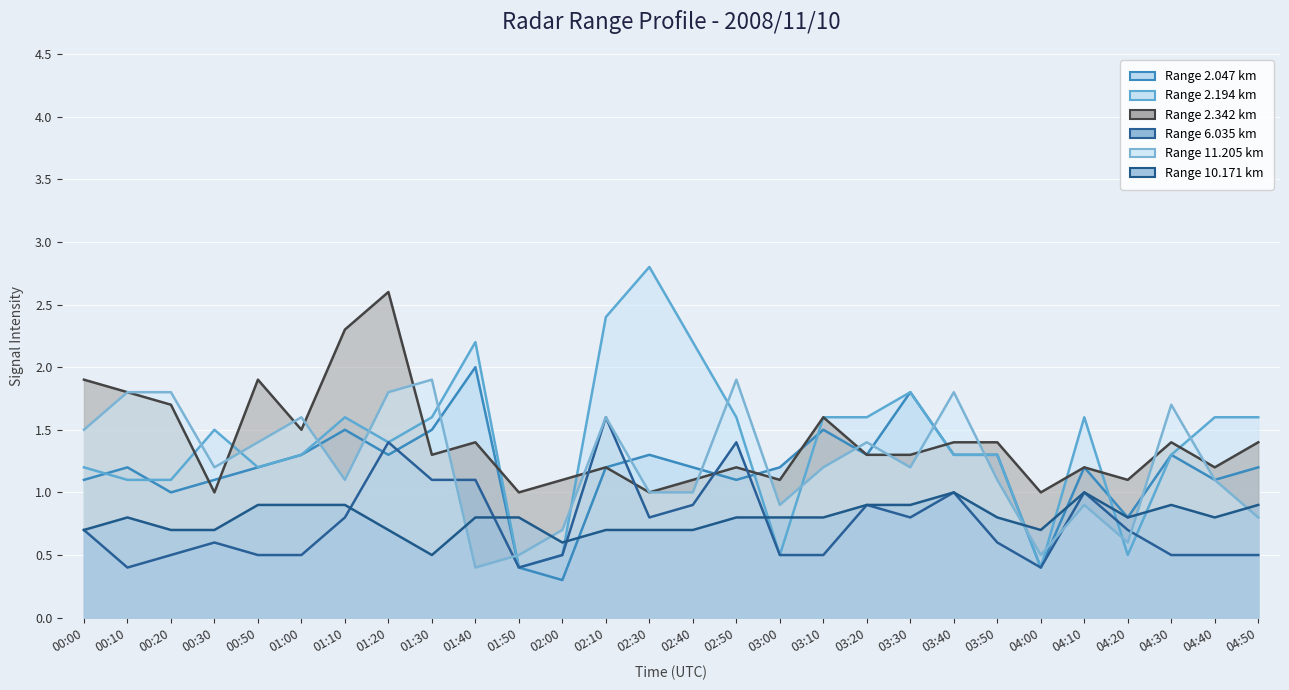

What is the total value across all series at 03:10?

7.2